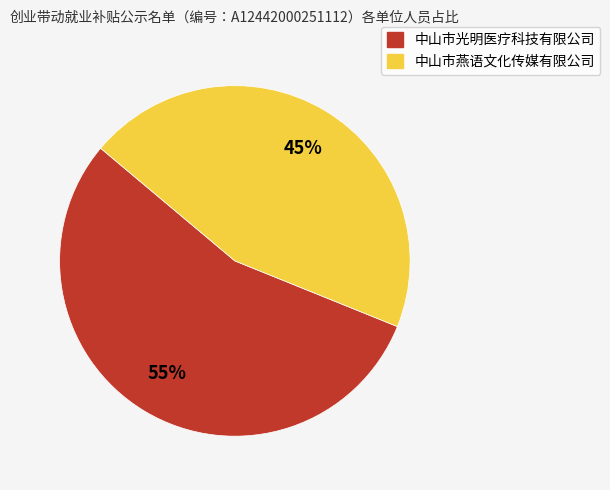

The 中山市燕语文化传媒有限公司 slice represents 45% of the pie. True or false?

True